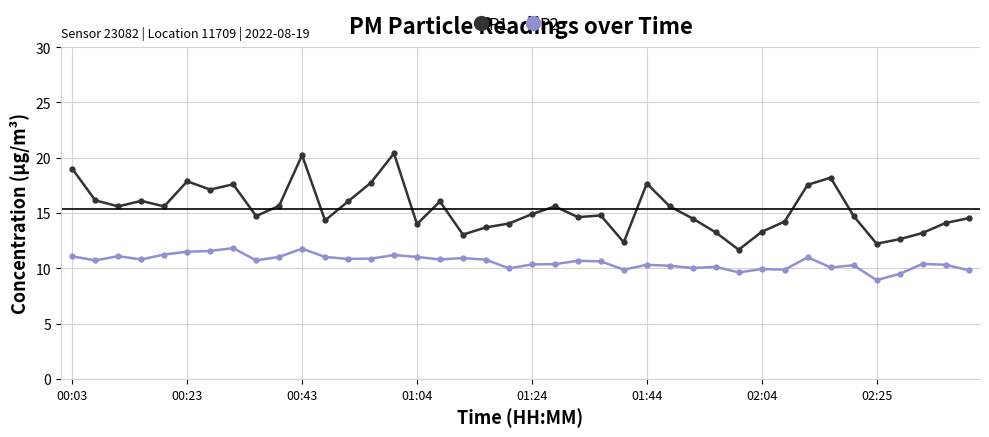

What is the minimum value shown in the chart?

8.9